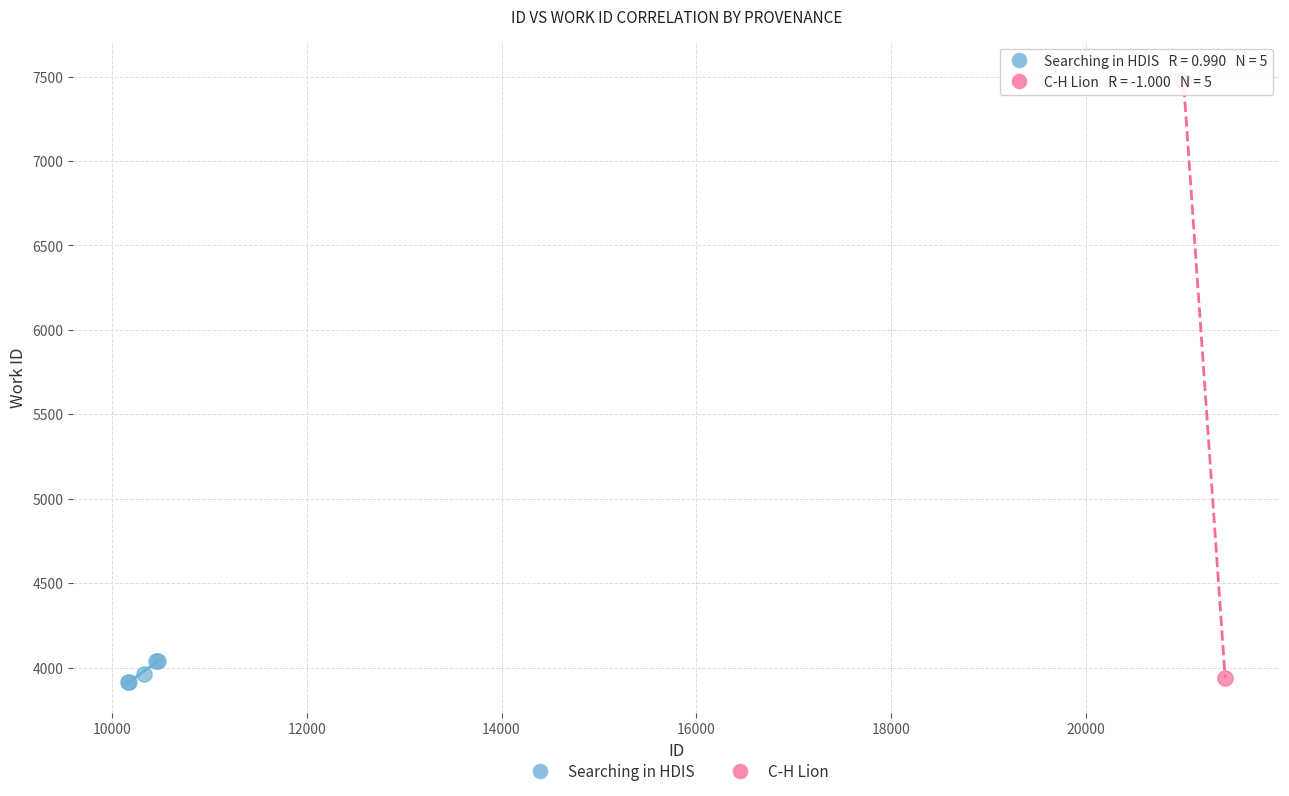

Which series has the largest Y range (max minus min)?

C-H Lion